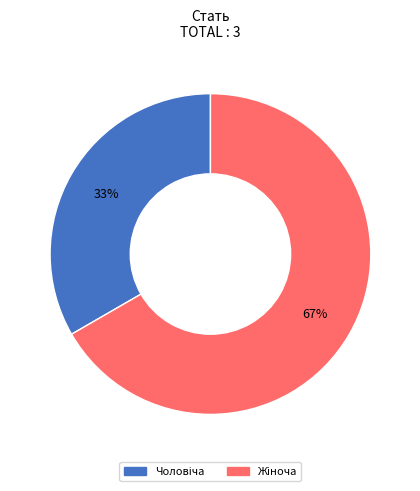

Is there any slice that represents more than half of the pie?

Yes